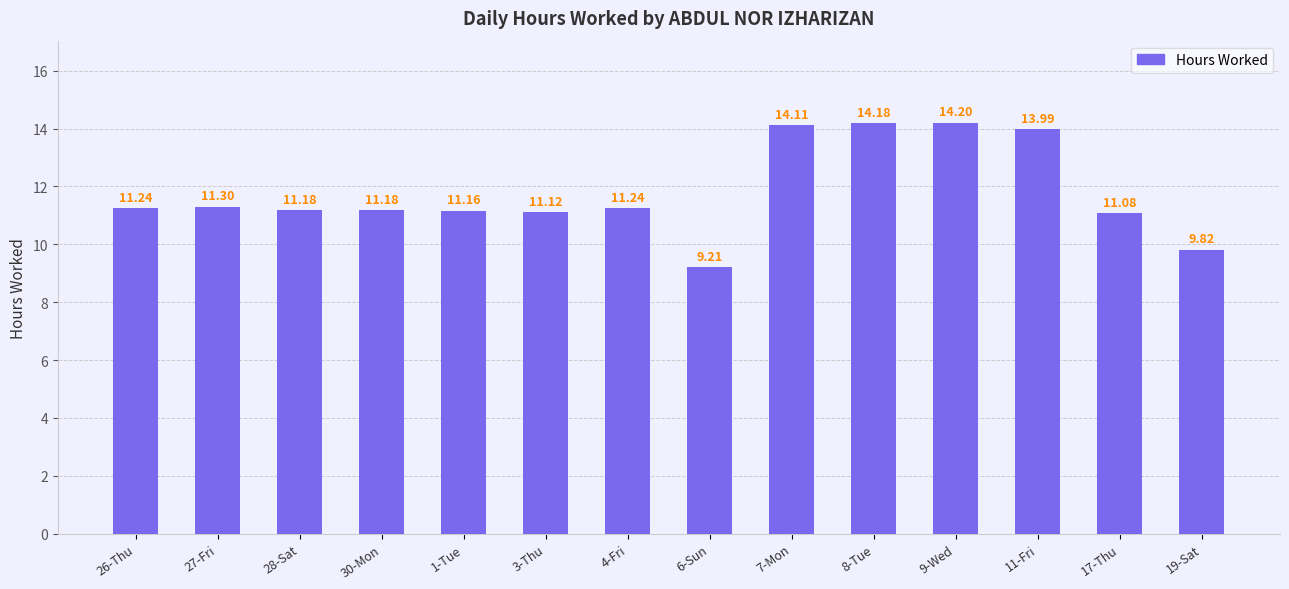

True or false: the data shows 14.2 at 8-Tue.

True